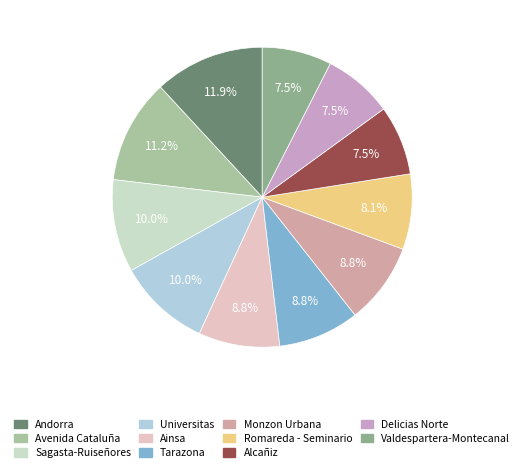

How many segments does this pie chart have?

11